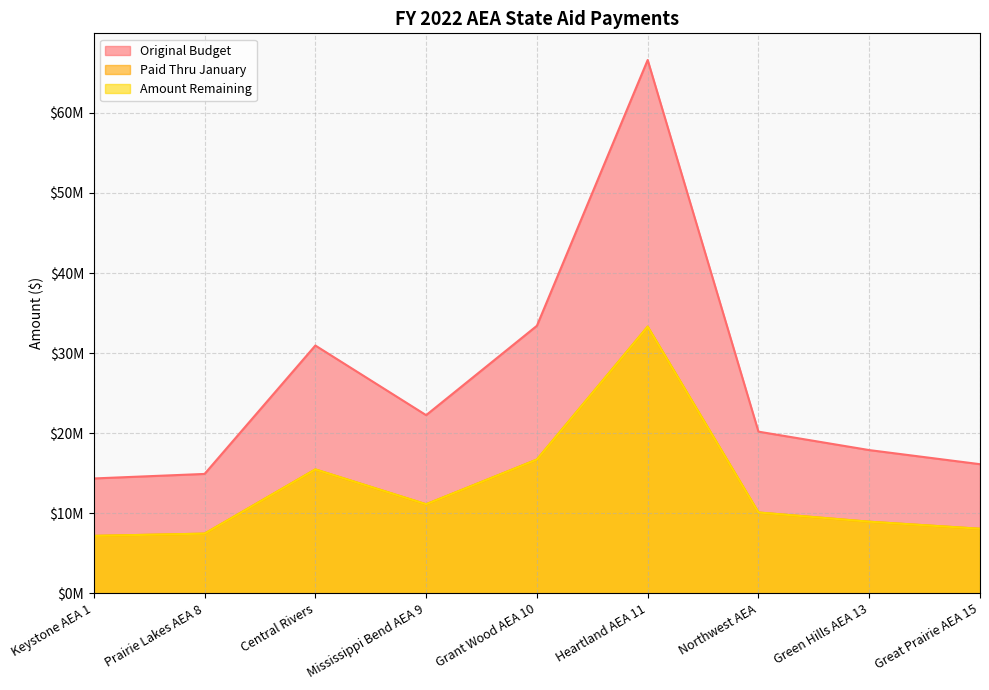

What is the sum of the Paid Thru January values at Central Rivers and Great Prairie AEA 15?

23536430